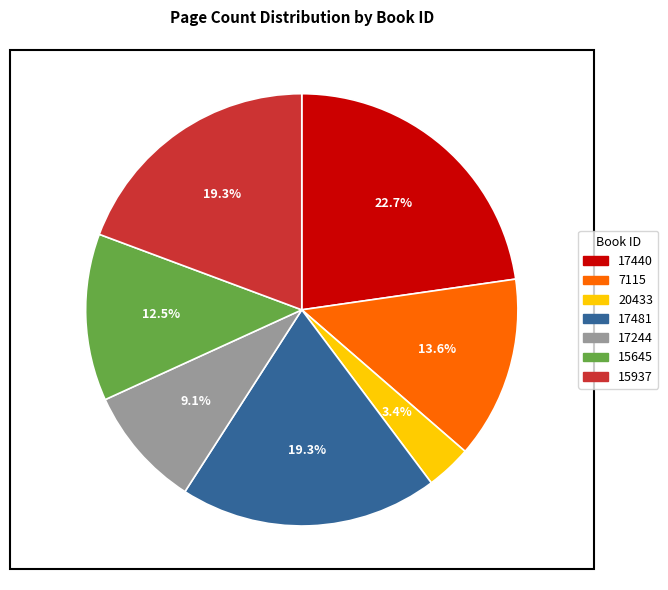

How many slices are in this pie chart?

7